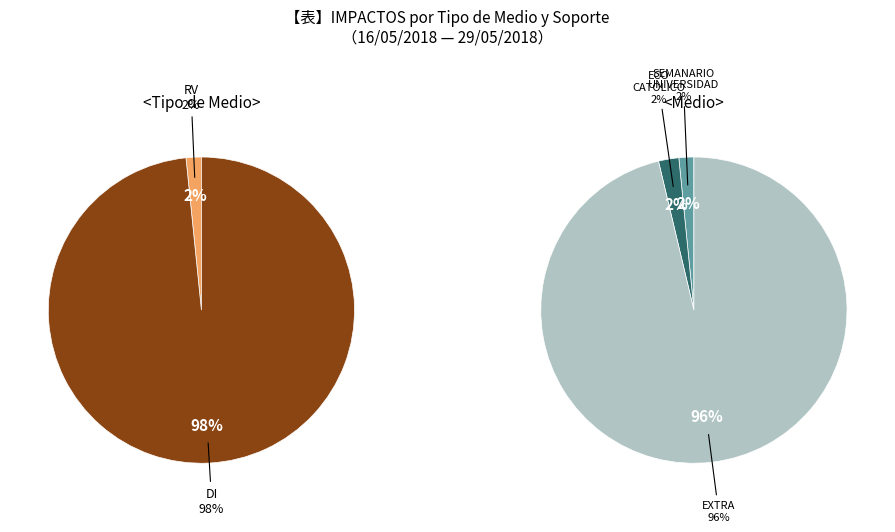

What is the smallest slice in the pie chart?

RV